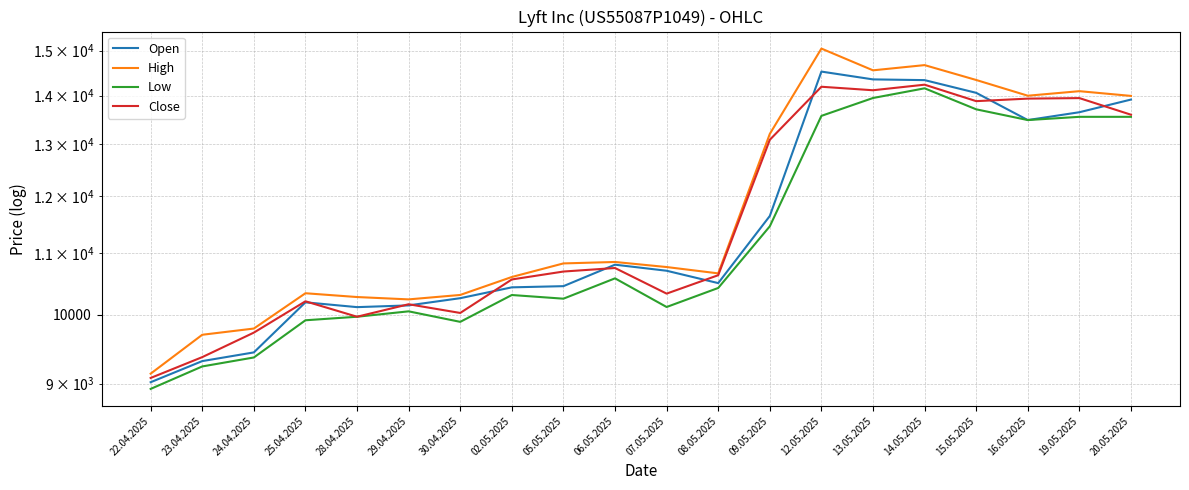

Between 09.05.2025 and 28.04.2025, which is larger?

09.05.2025